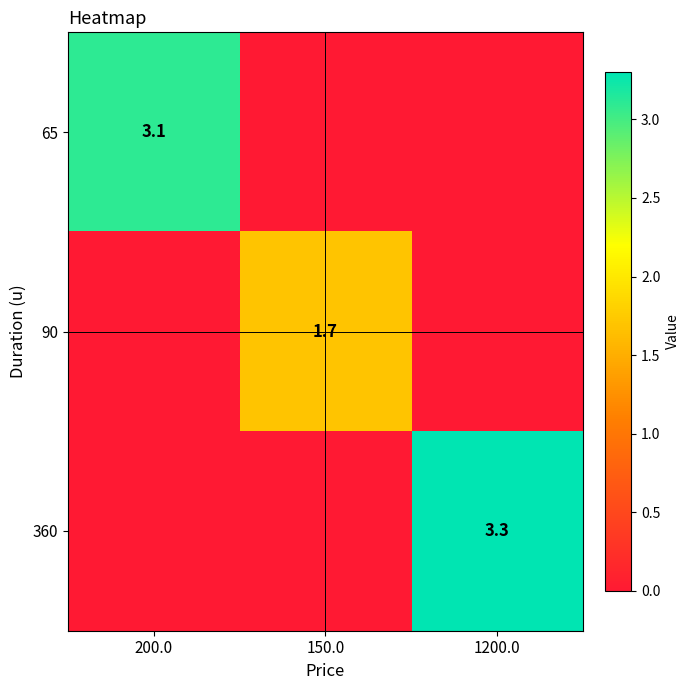

True or false: 360 has a value of 3.3 at 1200.0.

True